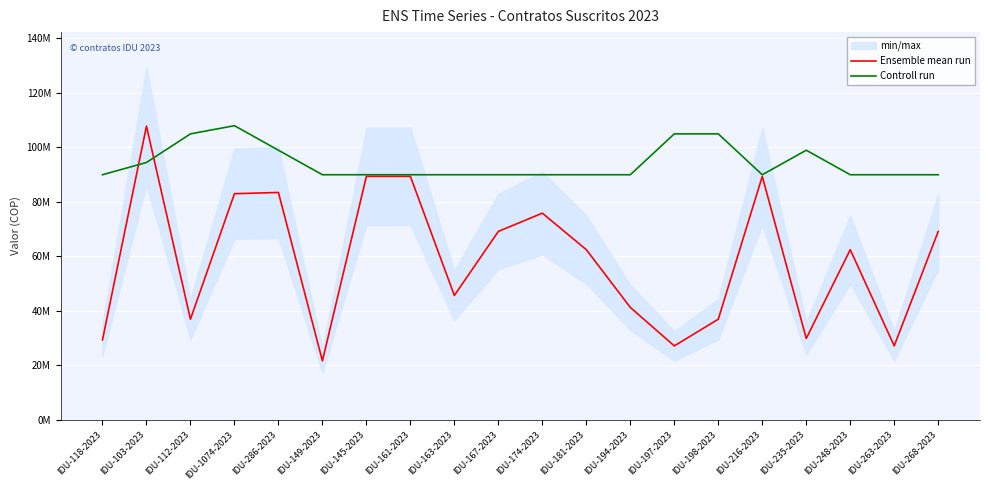

What is the difference between the maximum and minimum values in the Ensemble mean run series?

86135000